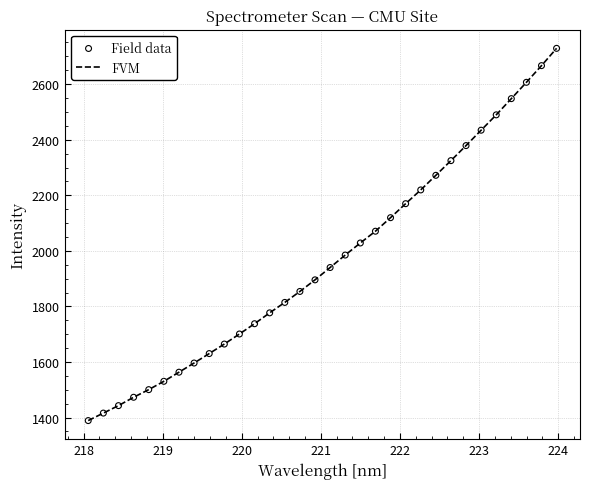

What is the difference between the maximum and minimum values?

1339.9